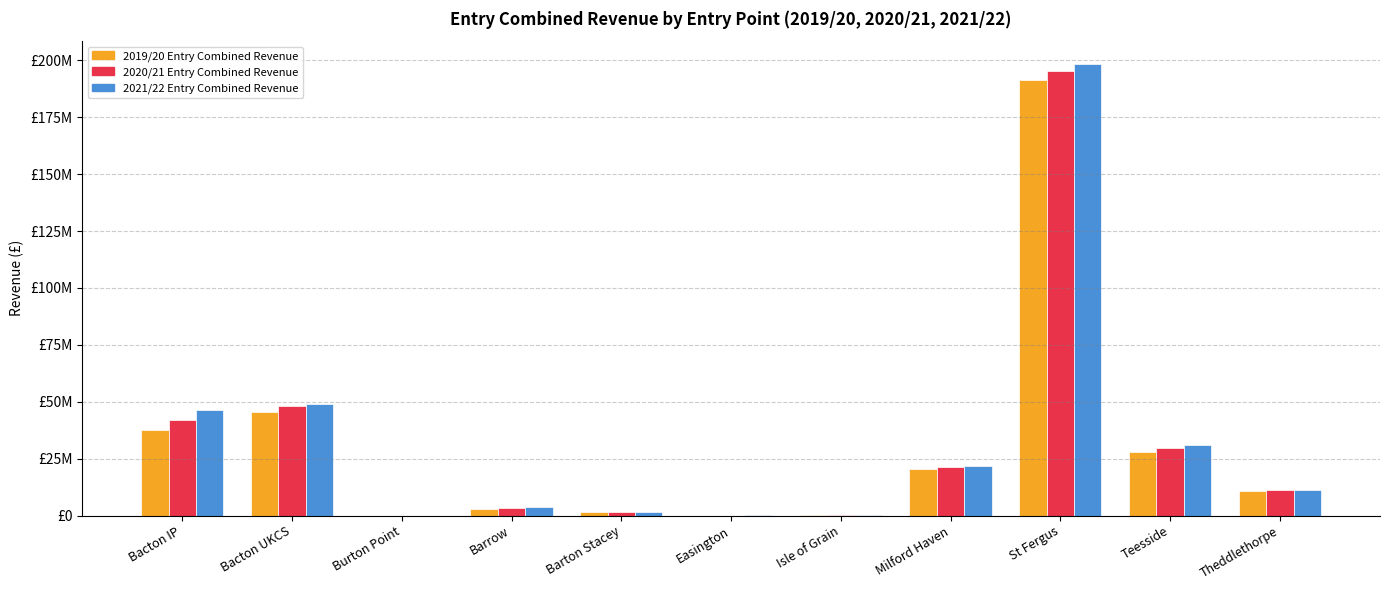

What are all the series names shown in the legend?

2019/20 Entry Combined Revenue, 2020/21 Entry Combined Revenue, 2021/22 Entry Combined Revenue